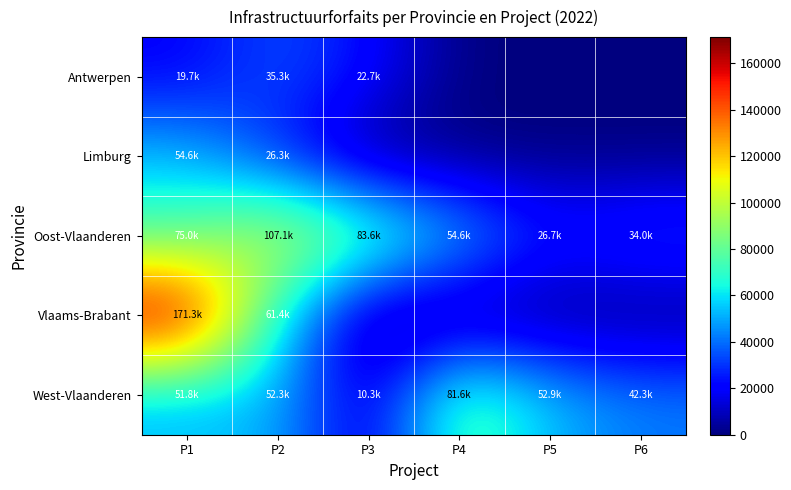

Which series has the largest total across all categories?

Oost-Vlaanderen